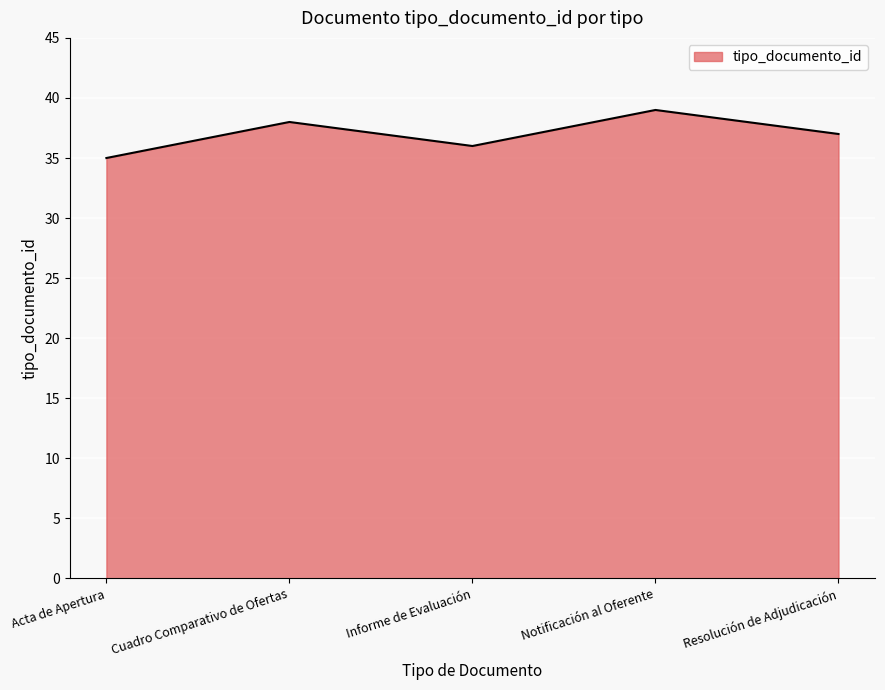

What is the sum of all values?

185